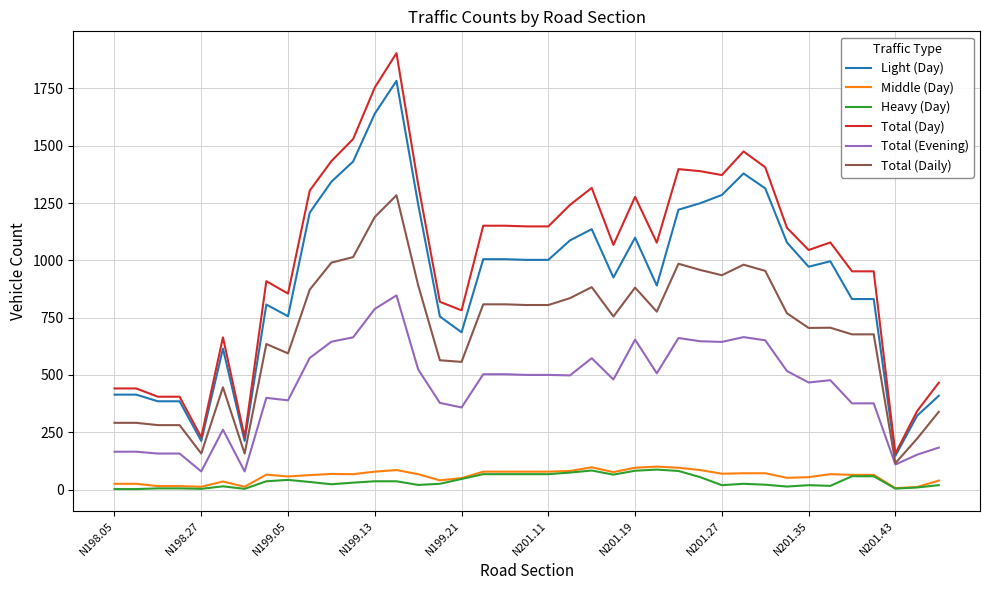

Which series has the largest total across all categories?

Total (Day)